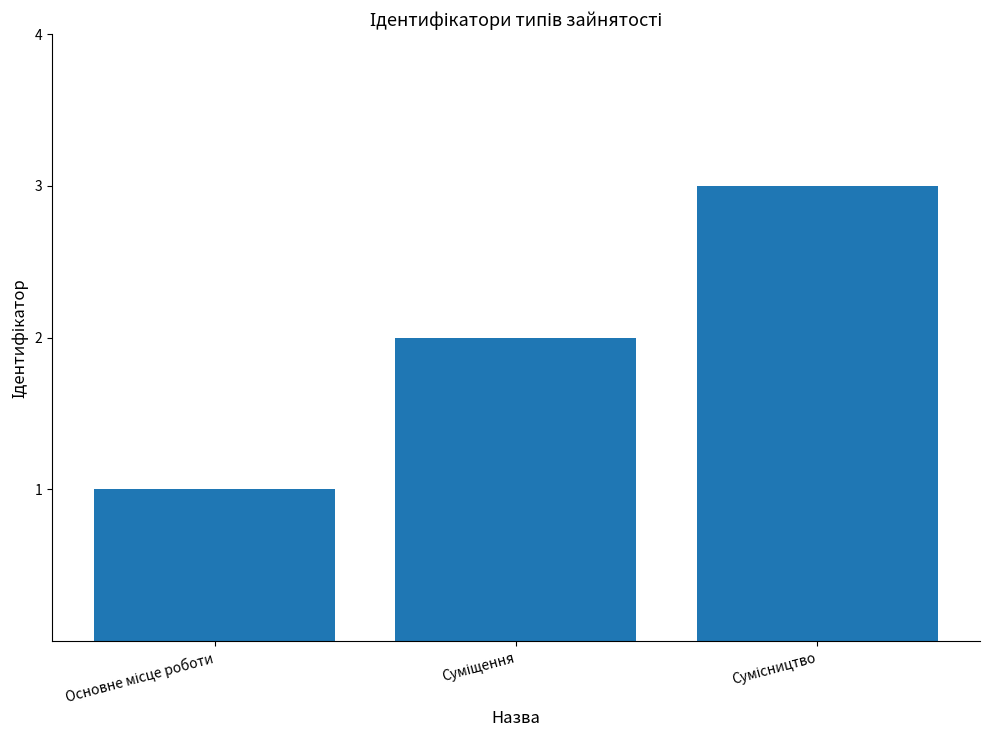

What is the greatest value displayed?

3